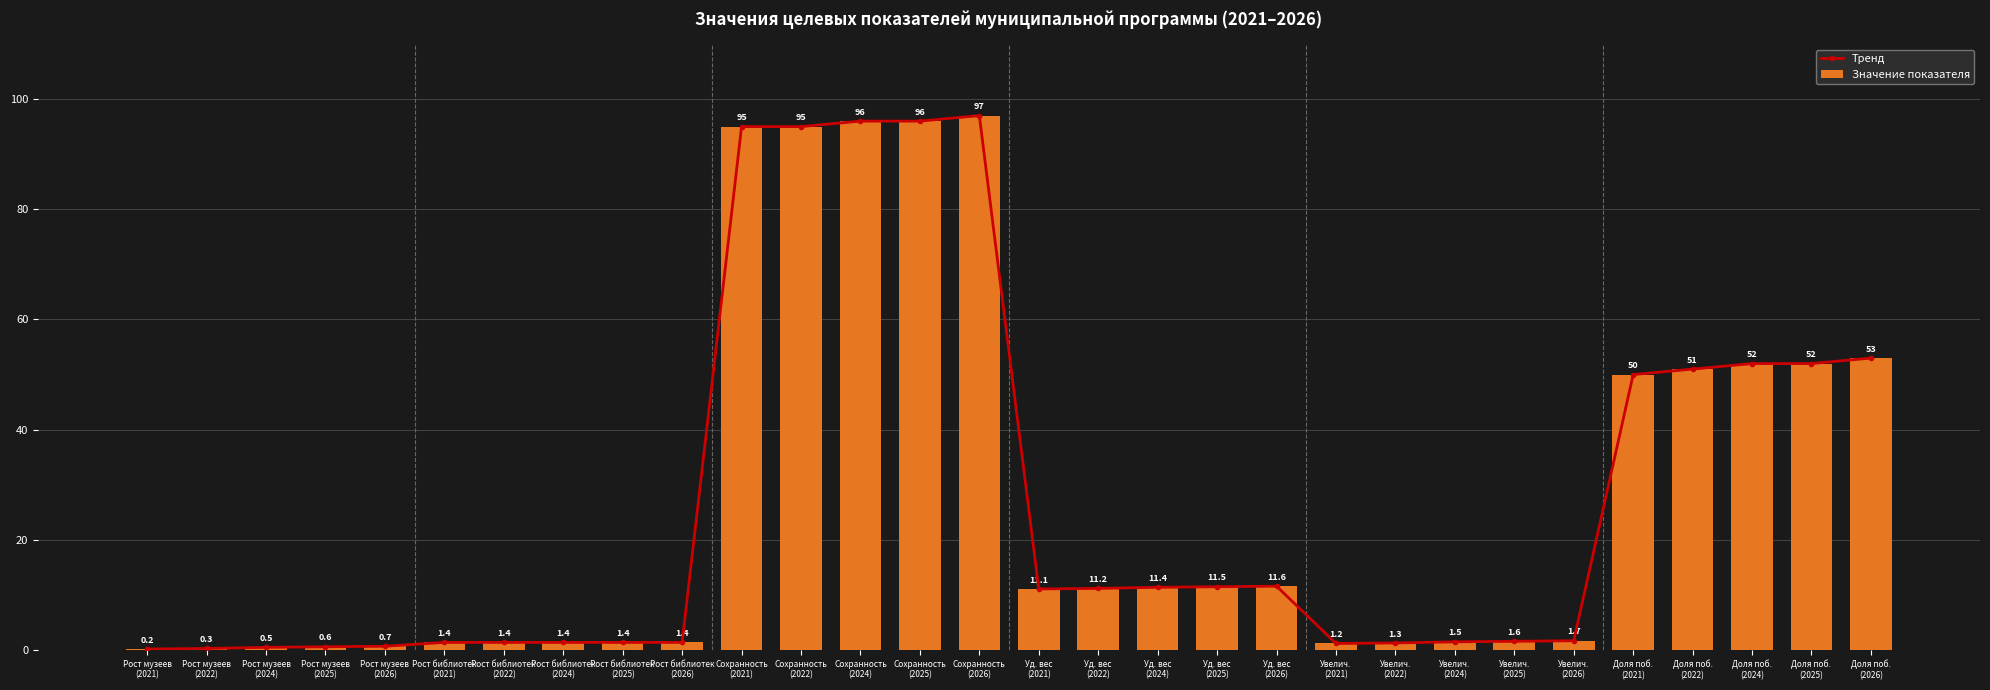

What is the maximum value for Тренд?

97.0